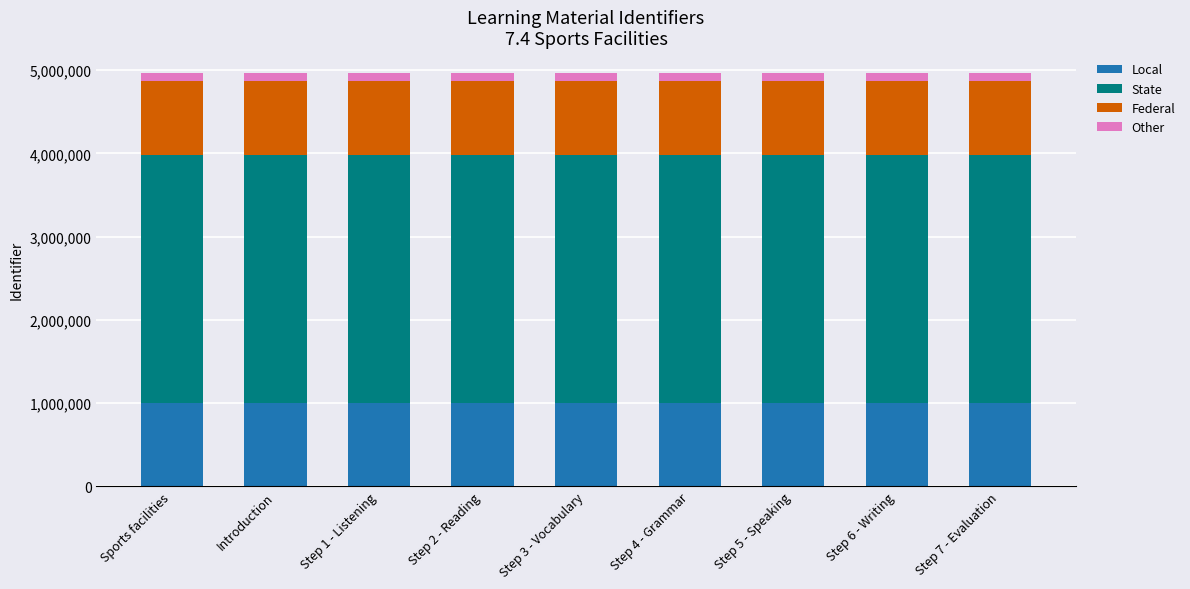

What is the average value of the Local series?

993669